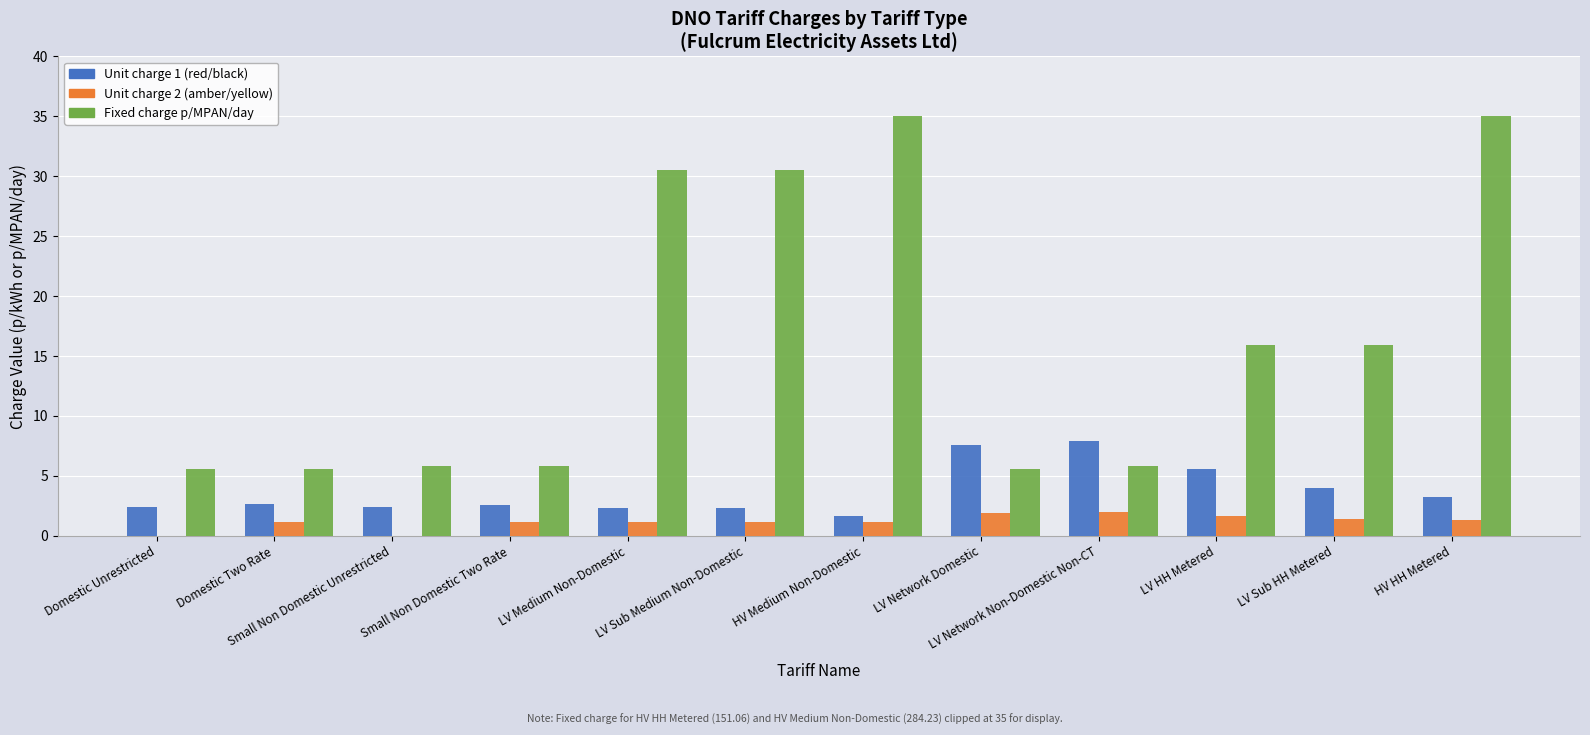

What are all the series names shown in the legend?

Unit charge 1 (red/black), Unit charge 2 (amber/yellow), Fixed charge p/MPAN/day